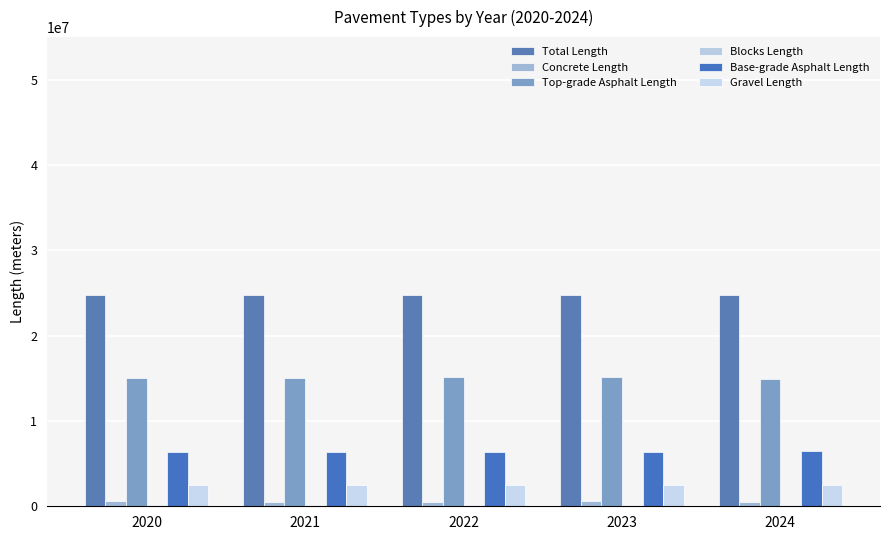

How many bars are there in total?

30